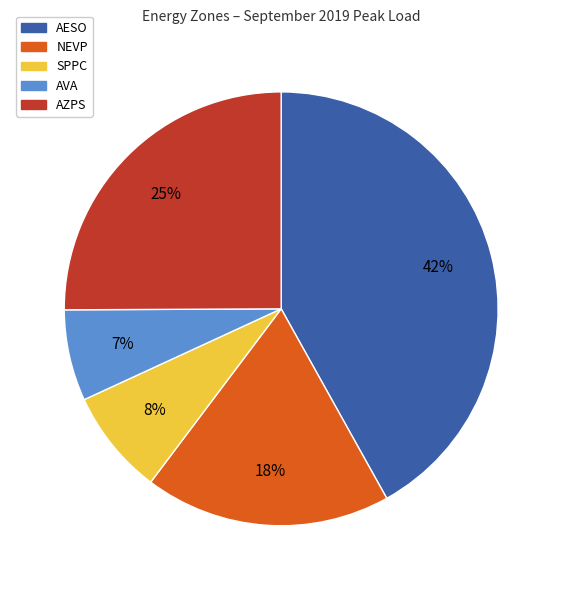

Is there any slice that represents more than half of the pie?

No